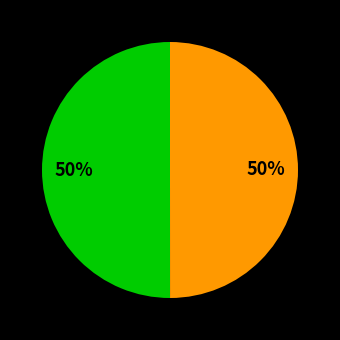

Count the number of slices in the pie.

2